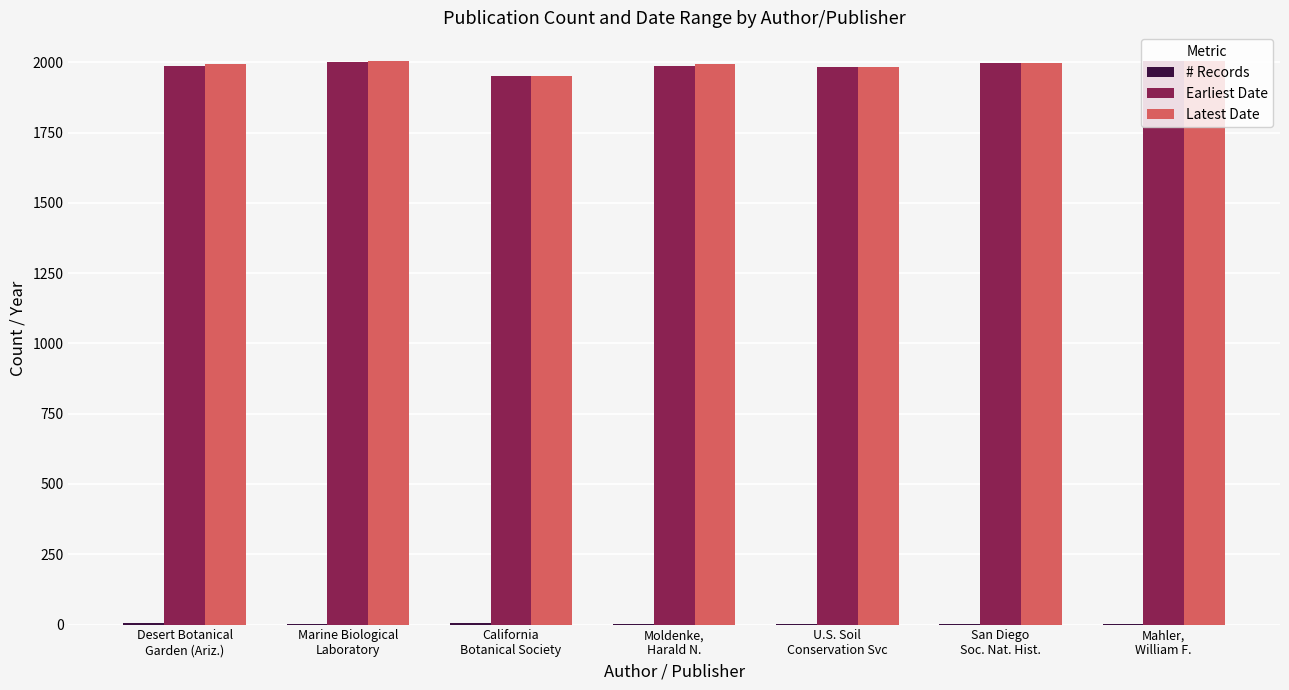

What is the greatest value displayed?

2006